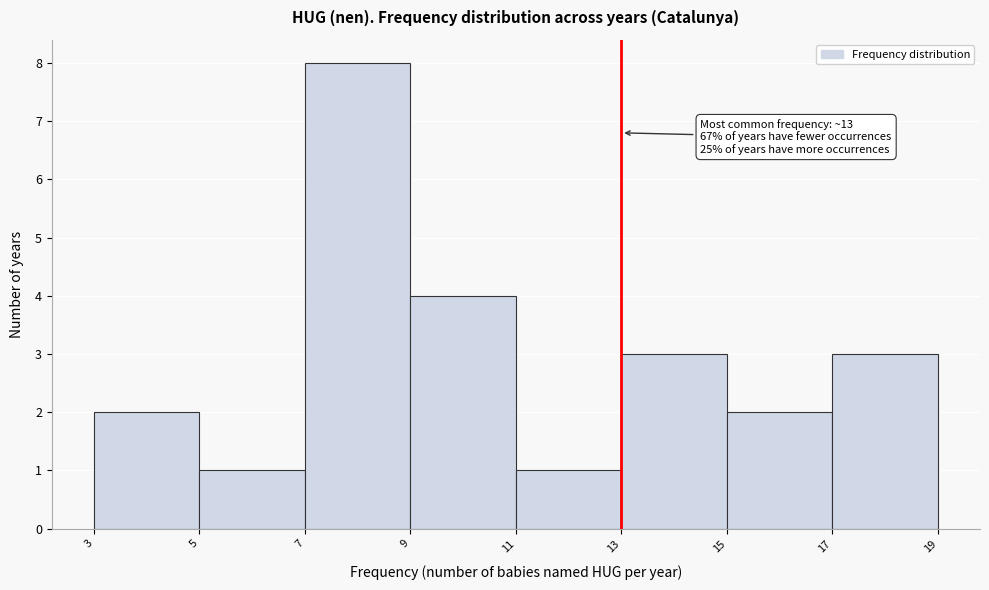

Which range on the x-axis has the tallest bar?

7 to 9